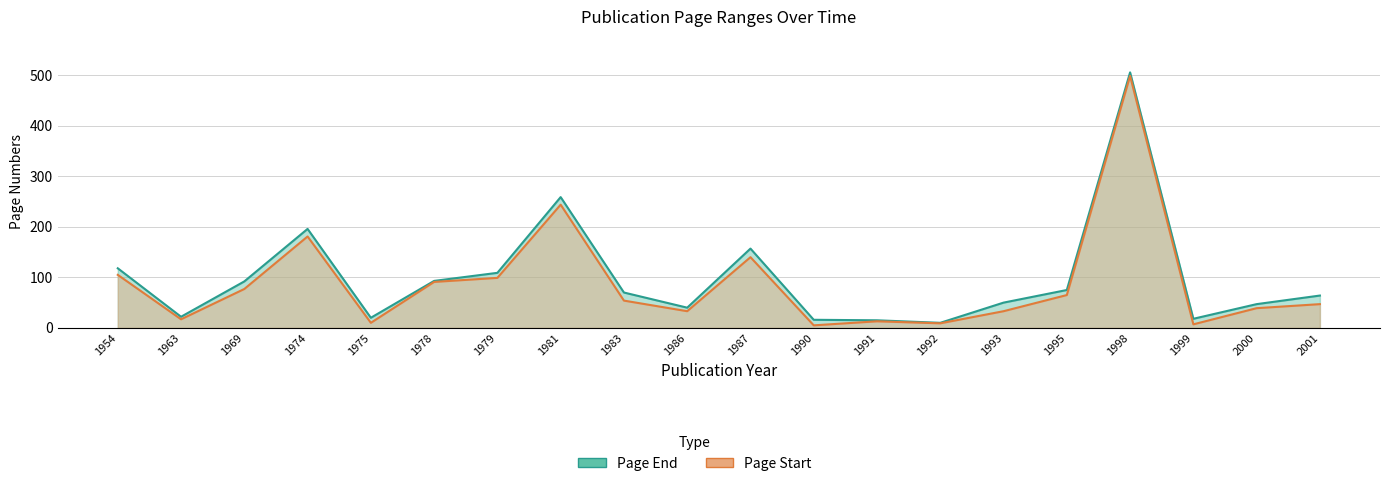

At which category is the sum across all series the highest?

1998